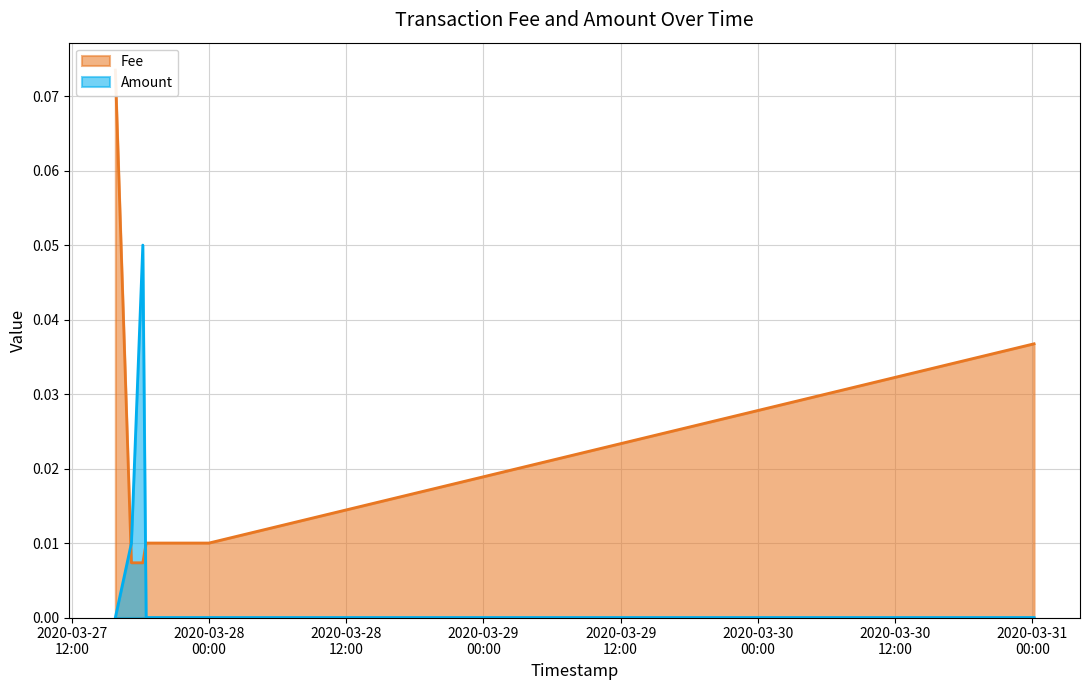

List the series in order of their overall mean, lowest first.

Amount, Fee